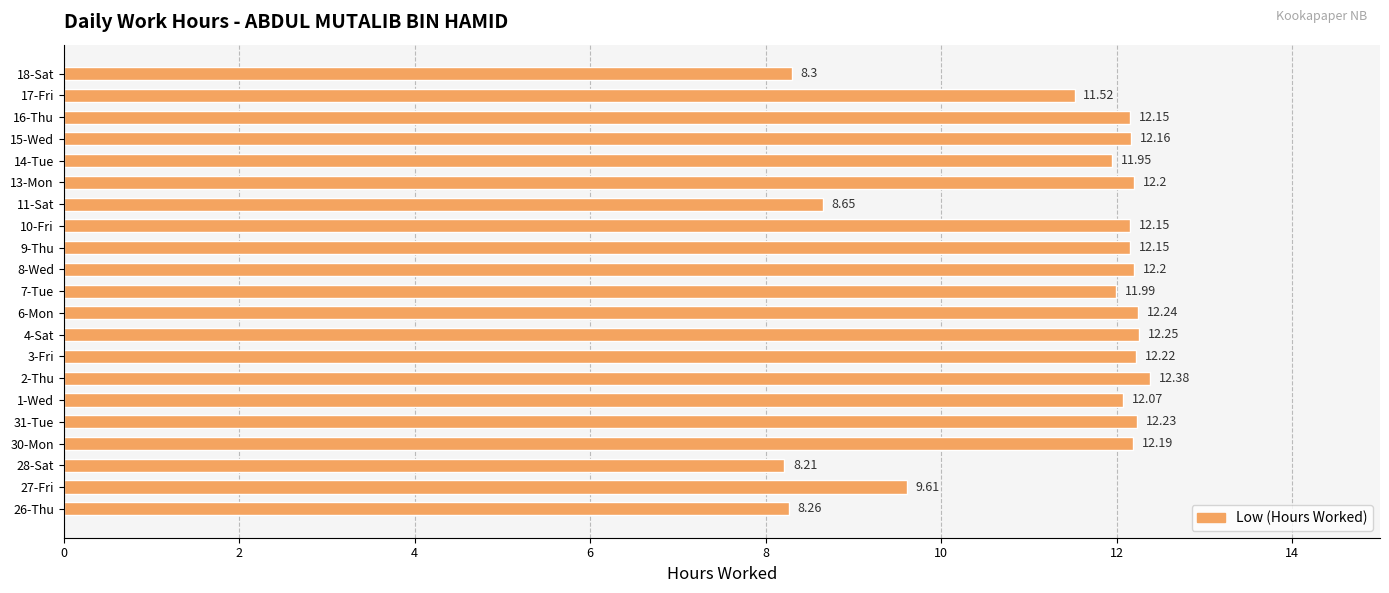

How many distinct data groups are displayed?

1